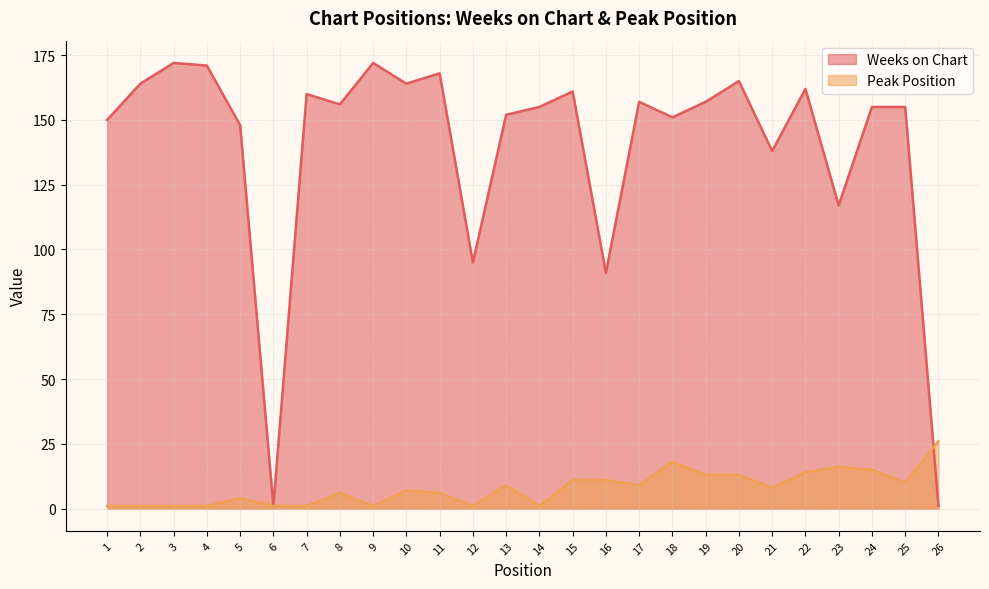

At which category does Peak Position reach its first local valley?

9